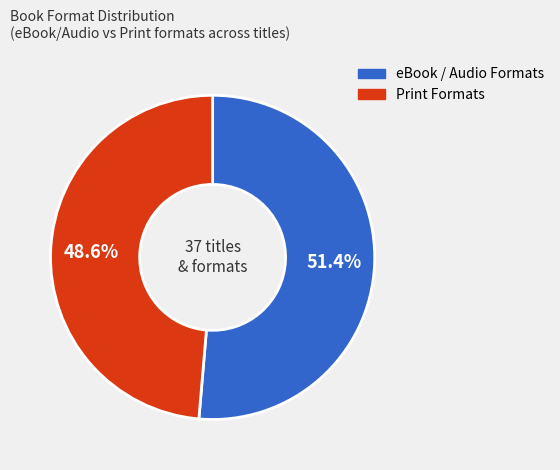

Does any single category account for the majority?

Yes